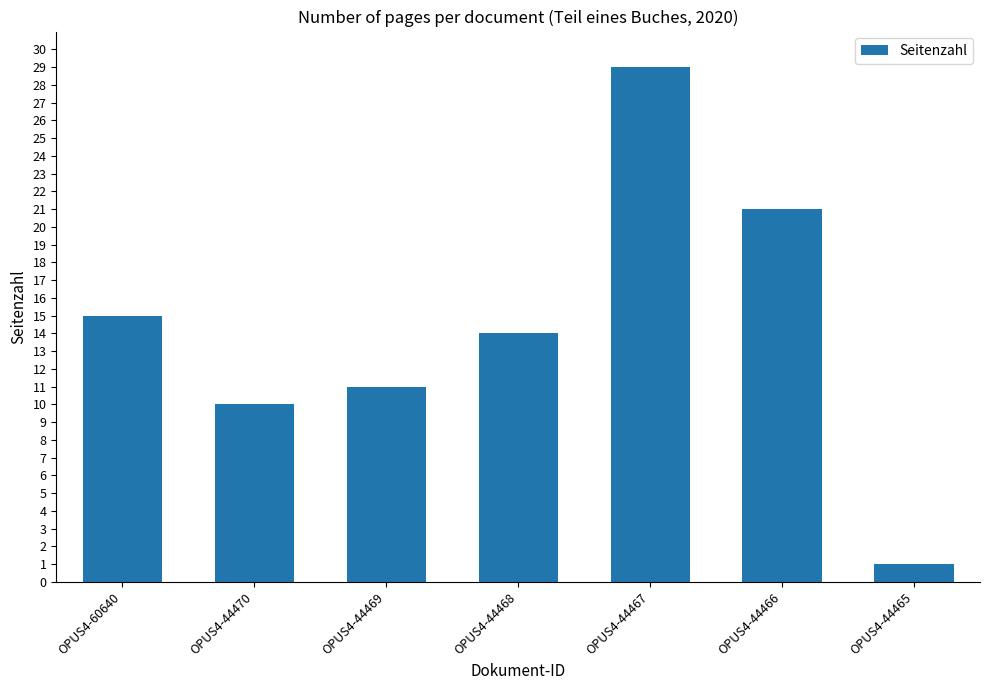

What is the change in value from OPUS4-60640 to OPUS4-44468?

-1